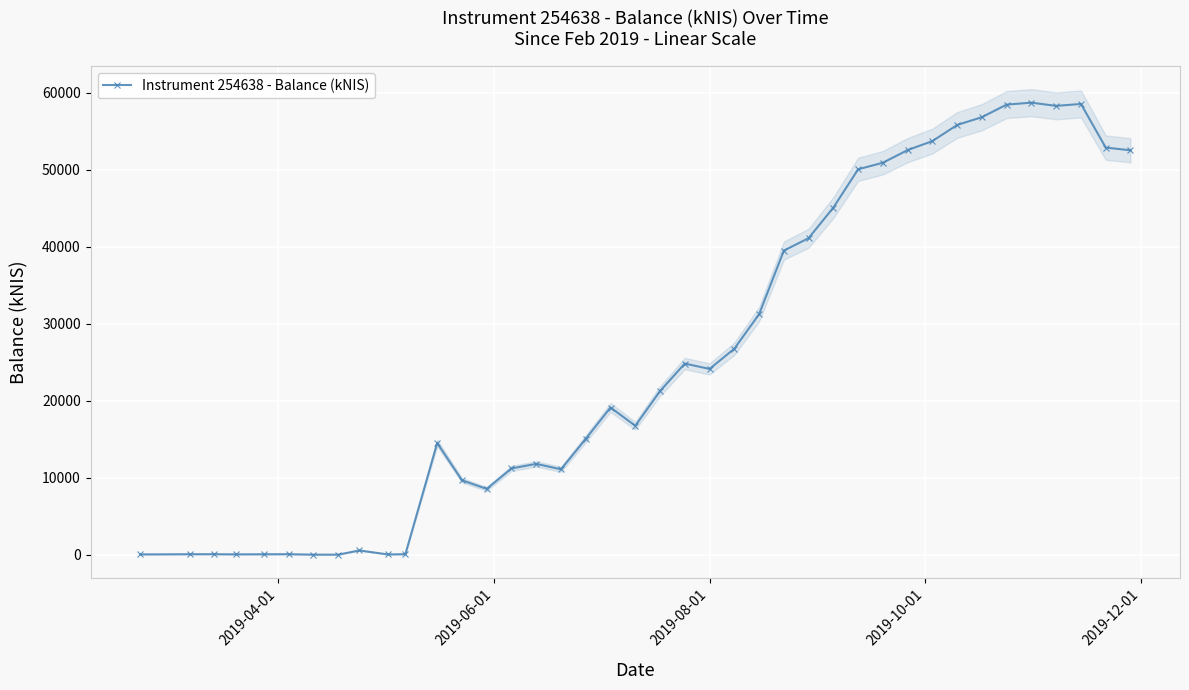

Is it true that the value at 11 is 8103.6?

False